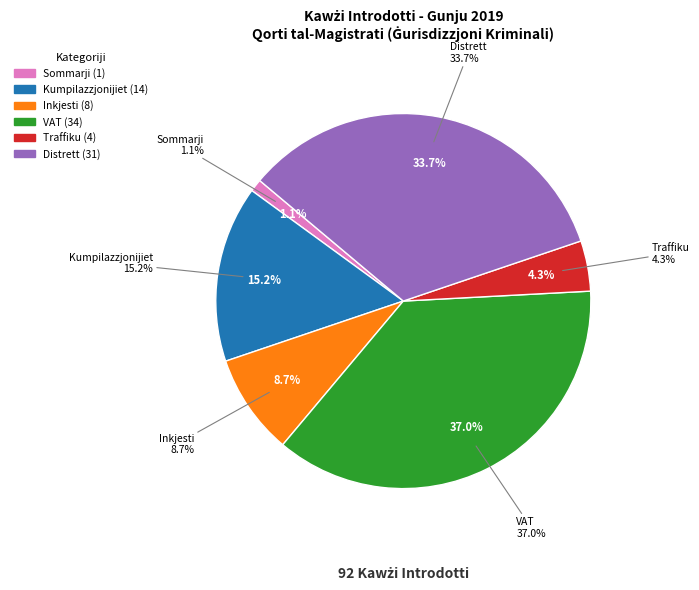

What percentage is the Inkjesti slice, to the nearest percent?

9%